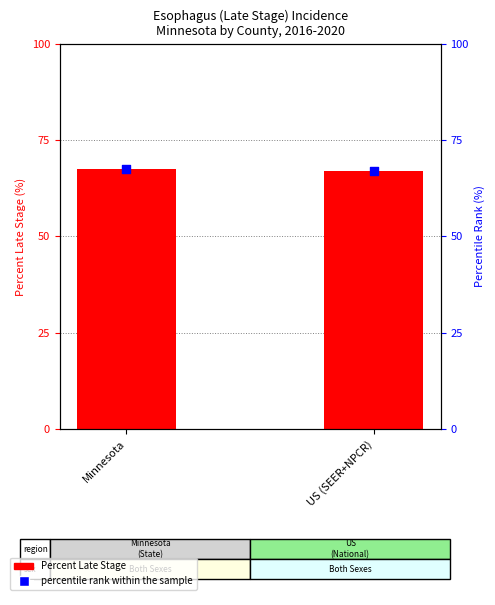

At which category is the sum across all series the highest?

Minnesota